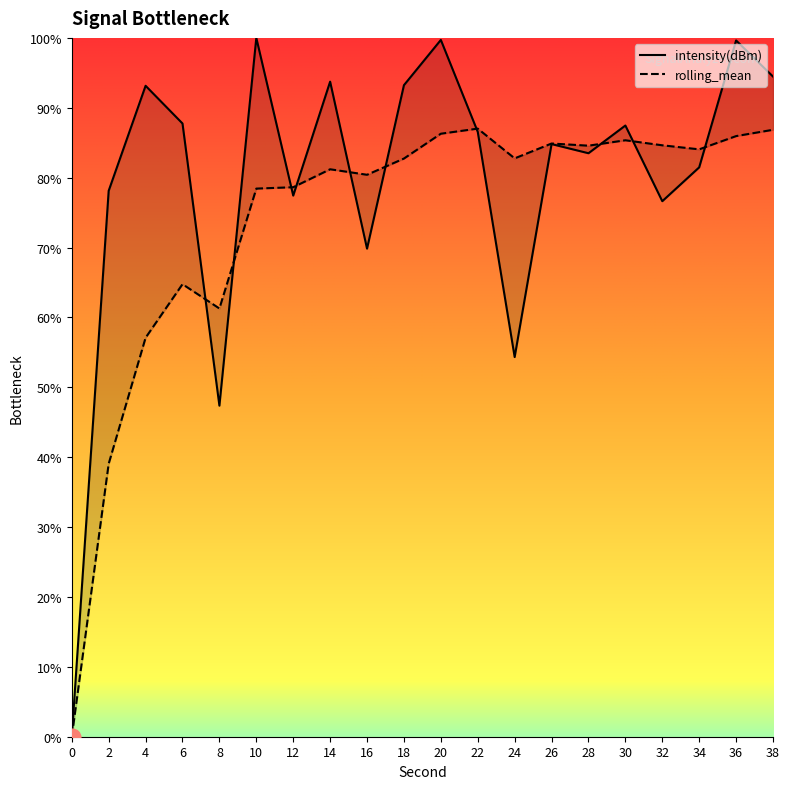

True or false: intensity(dBm) has more than 0 interior local peaks.

True